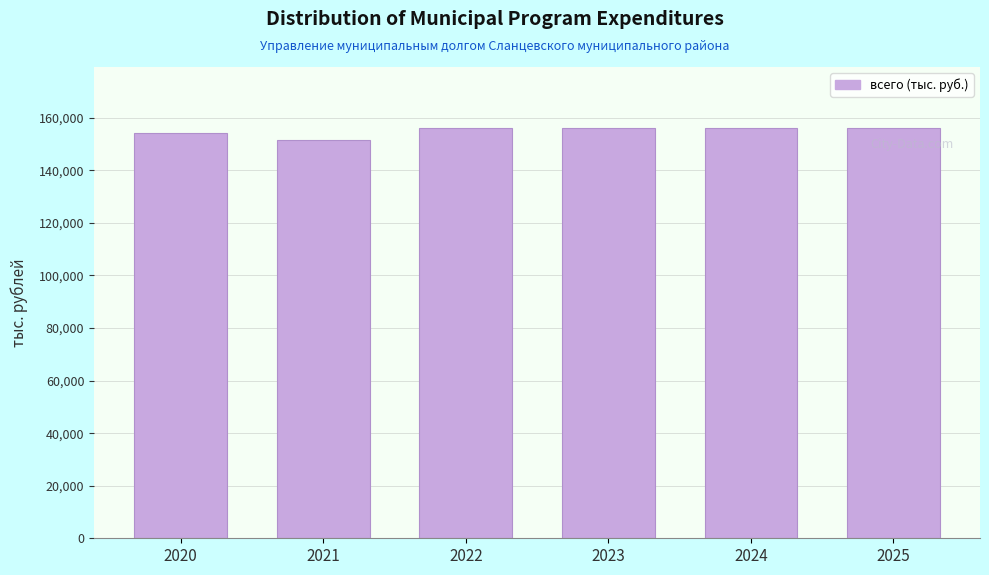

Reading left to right, transcribe all the data shown in this chart.

2020=154323.4	2021=151477.7	2022=155925.3	2023=155925.3	2024=155925.3	2025=155925.3